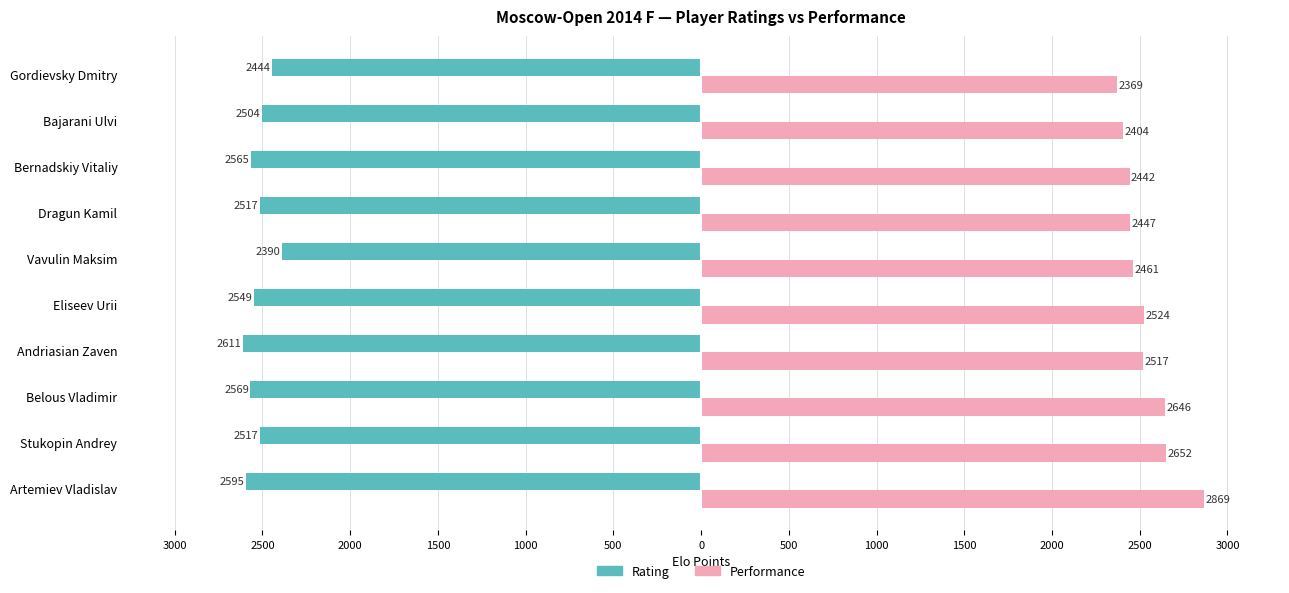

What is the average value of the Performance series?

2533